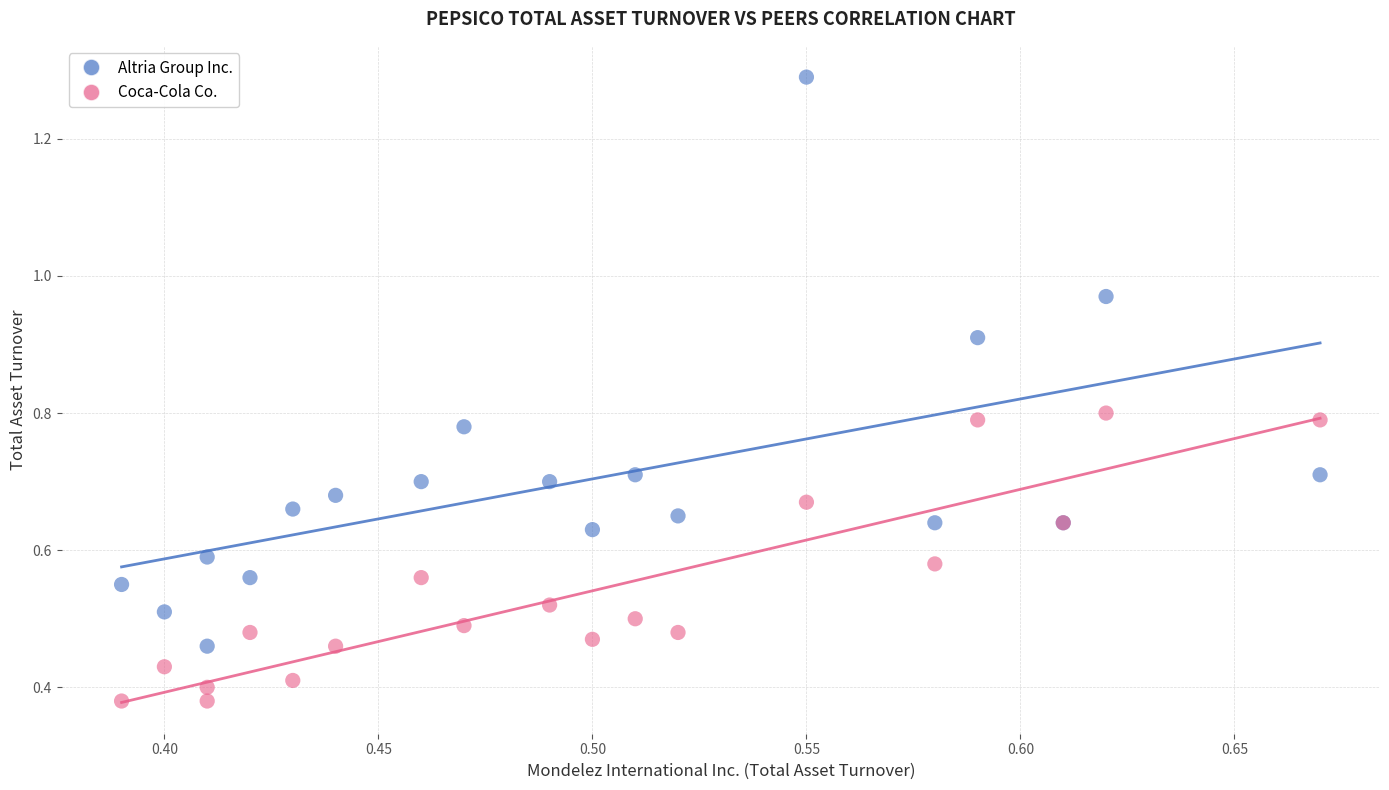

Which series has the widest spread of Y values?

Altria Group Inc.